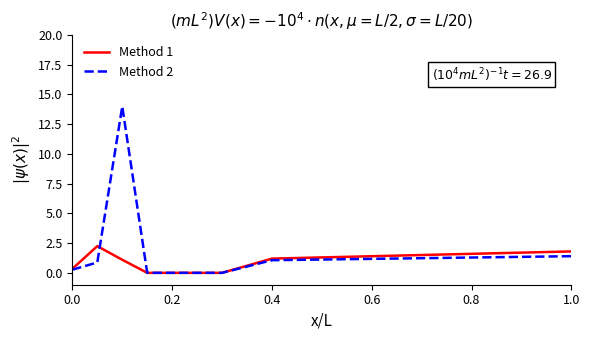

List the series in order of their peak value, lowest first.

Method 1, Method 2